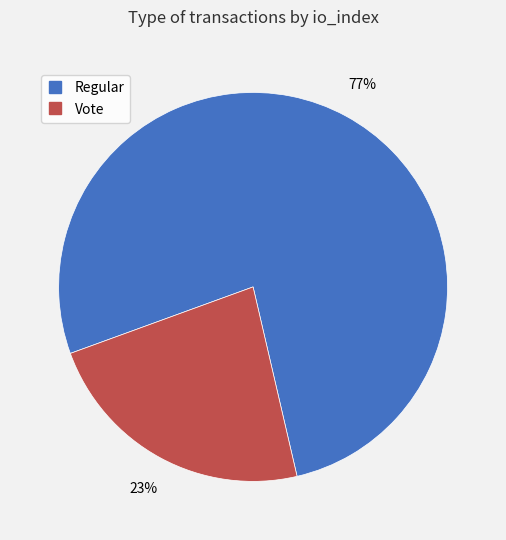

Which category has the biggest portion of the pie?

Regular